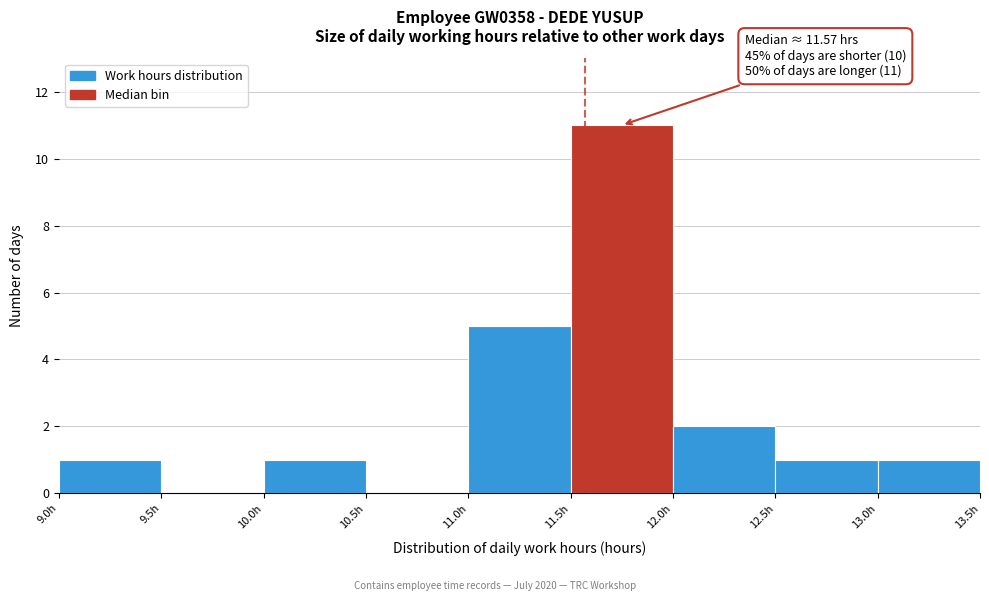

Which range on the x-axis has the tallest bar?

11.5 to 12.0